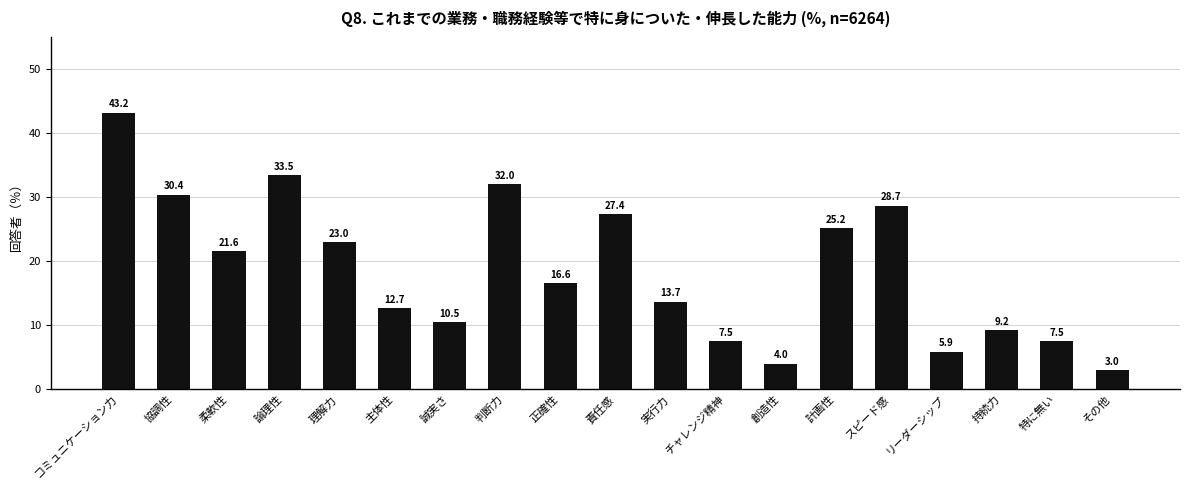

The chart shows a value of 5.3 at 誠実さ. True or false?

False